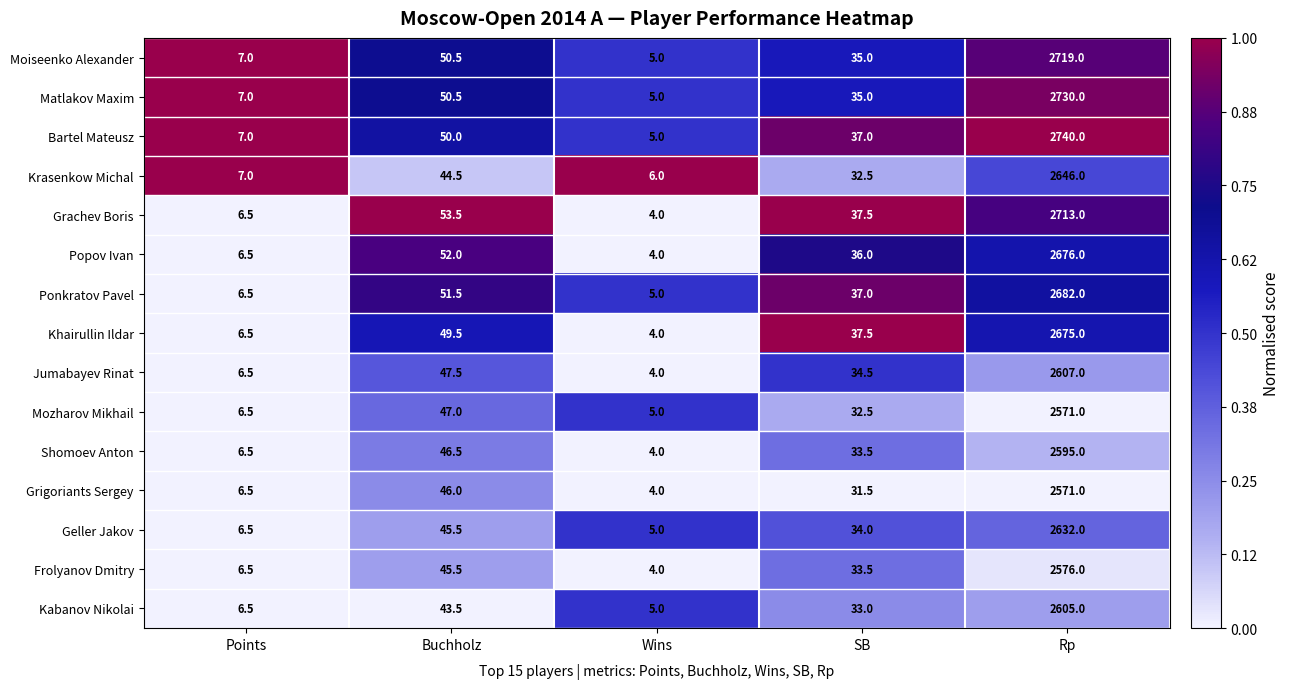

Where does the Kabanov Nikolai series first go above 33?

Buchholz